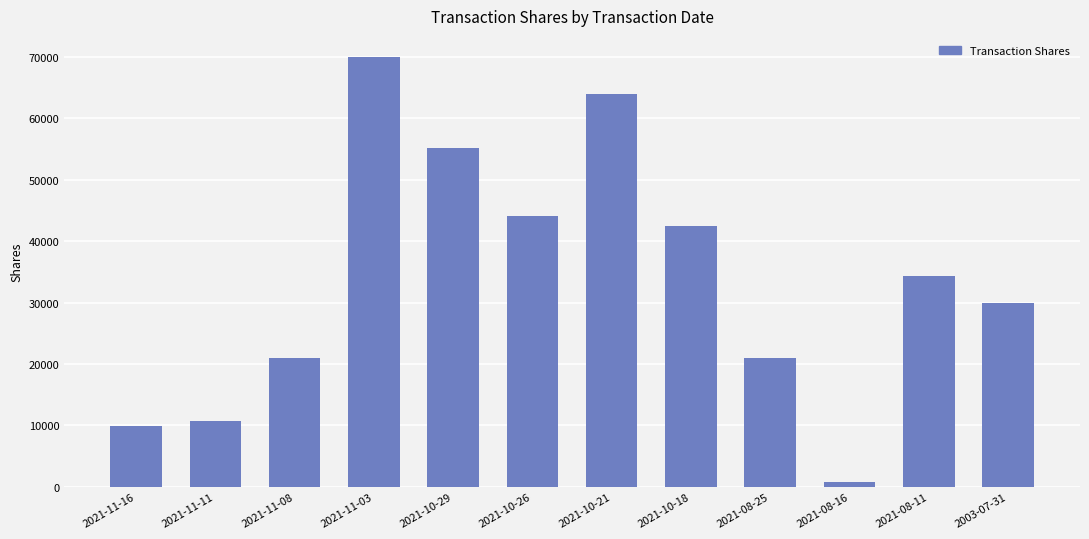

True or false: the data shows 63991 at 2021-10-21.

True